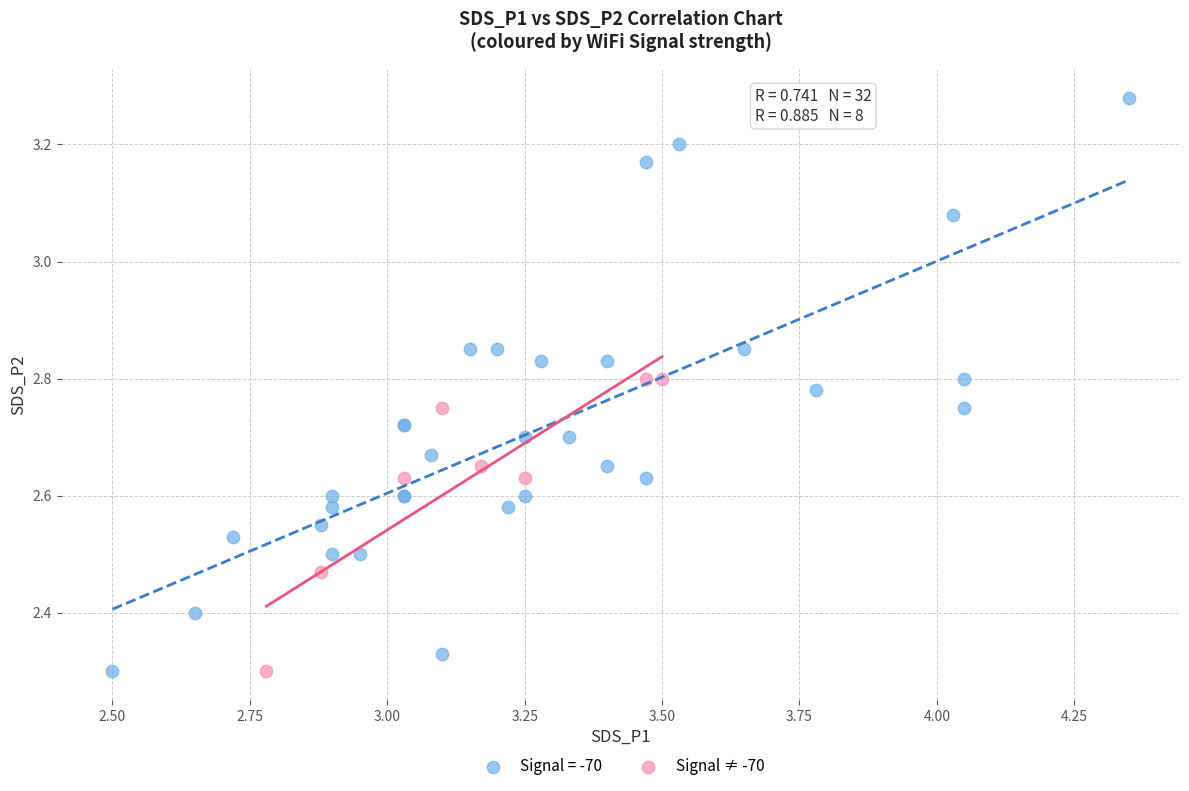

Which series contains the highest Y value?

Signal = -70